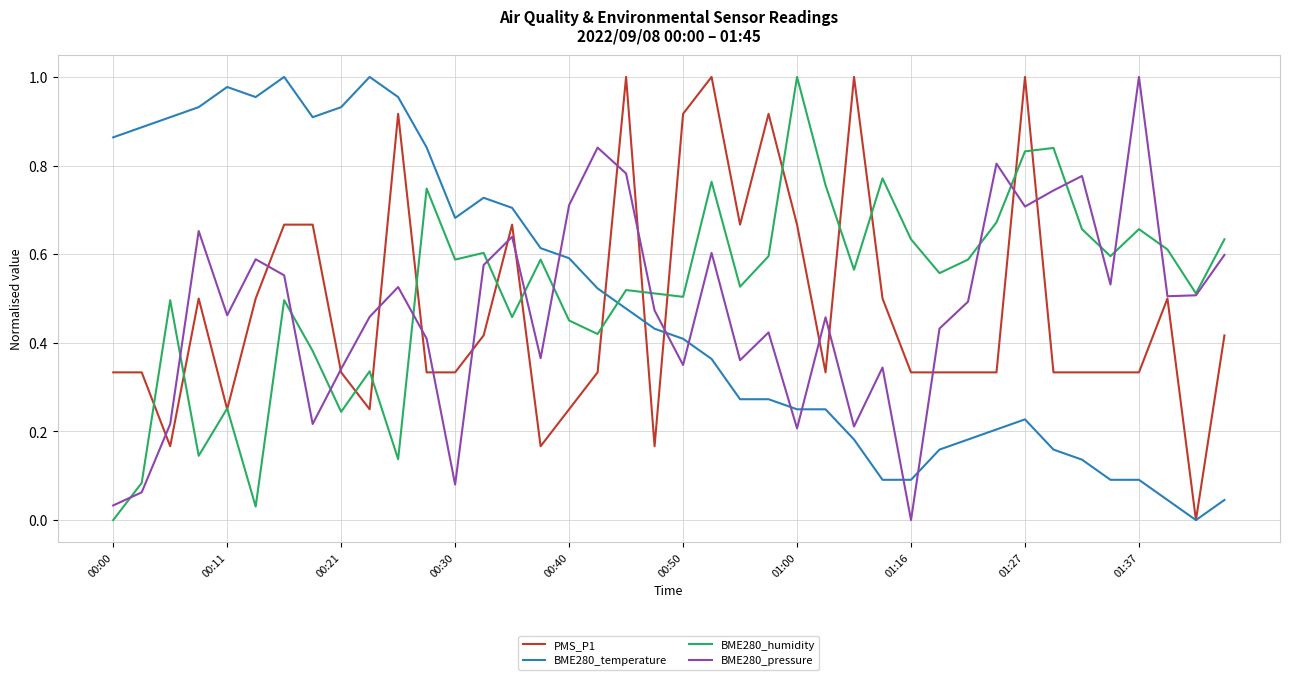

How many interior local peaks does the PMS_P1 series have?

9